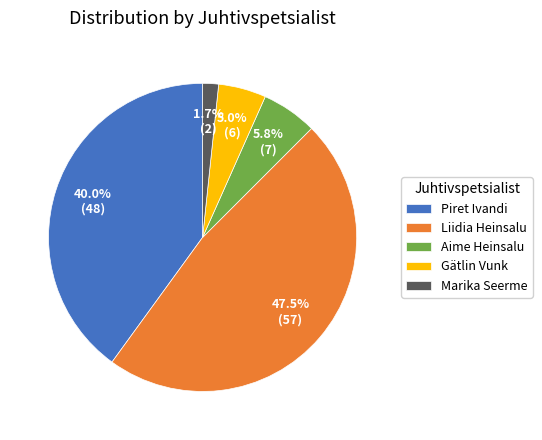

Does any single category account for the majority?

No